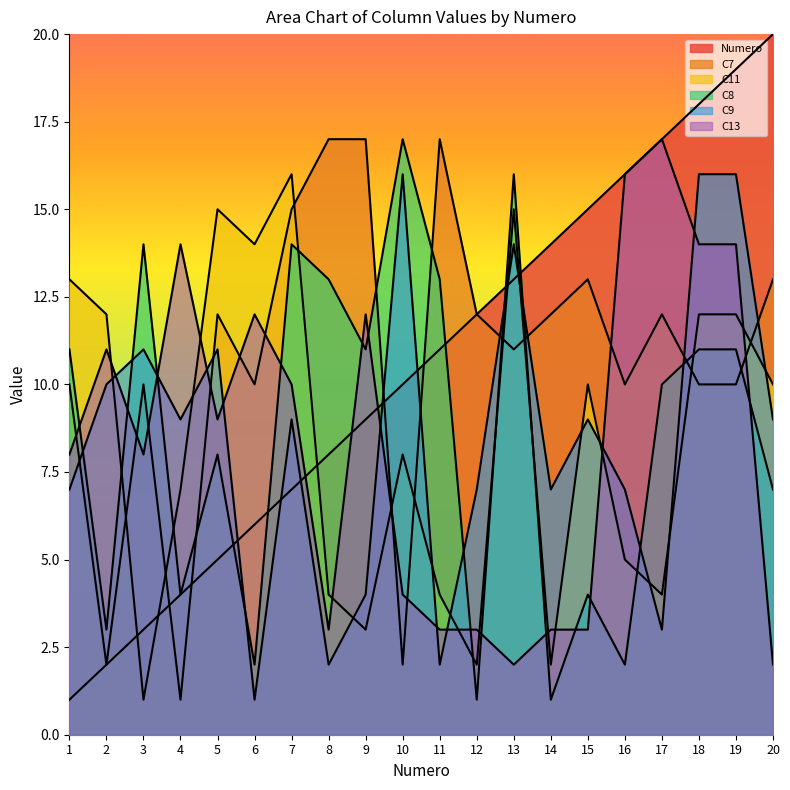

The value of C13 at 19 is 4. True or false?

False